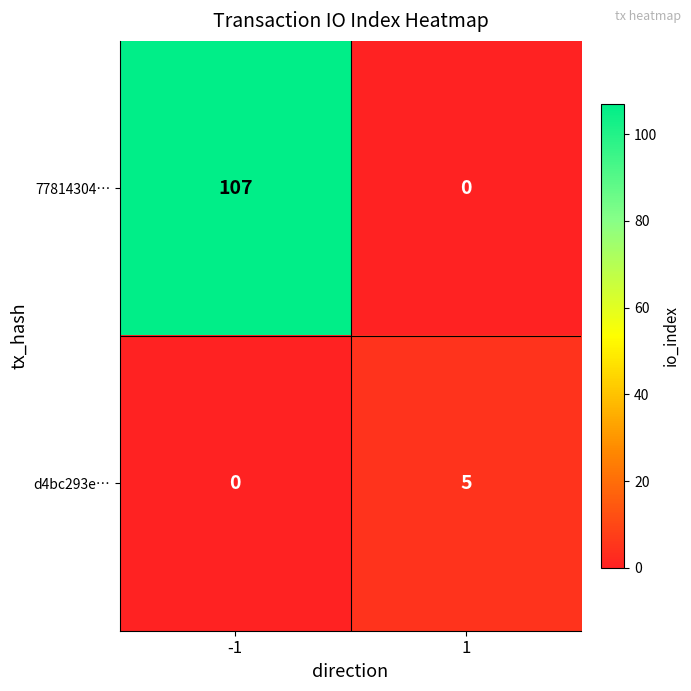

Is the value of d4bc293e… at 1 greater than the value of 77814304… at 1?

Yes